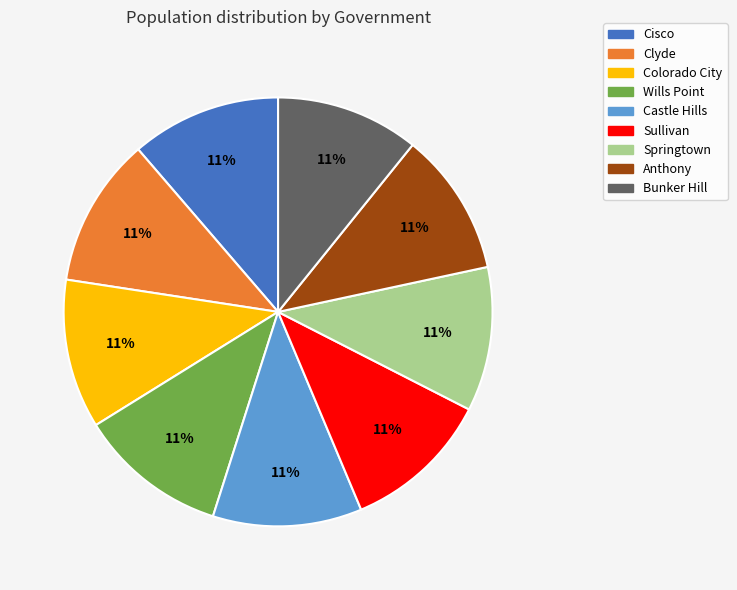

To the nearest percent, what percentage of the pie is Cisco?

11%